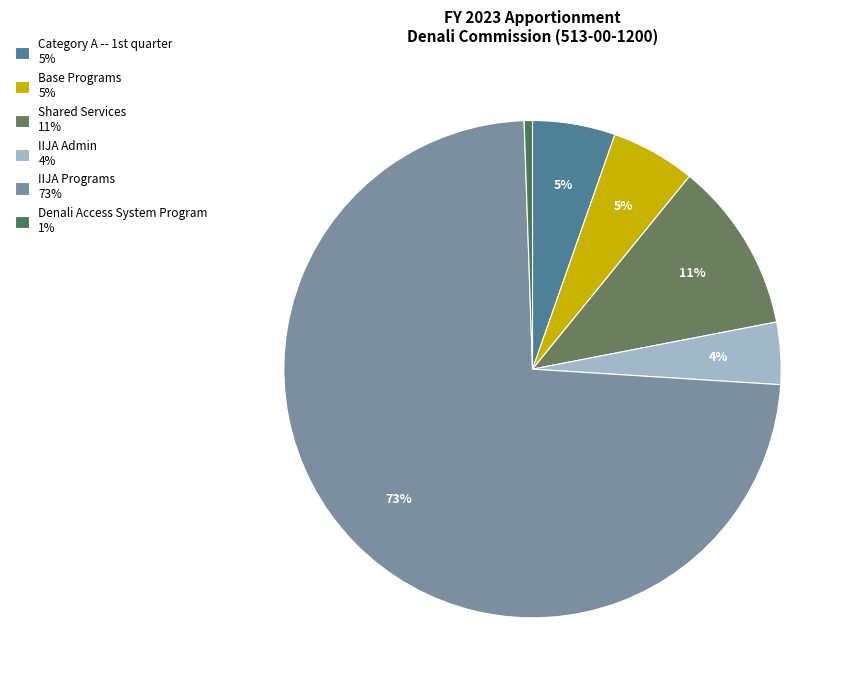

How many segments does this pie chart have?

6